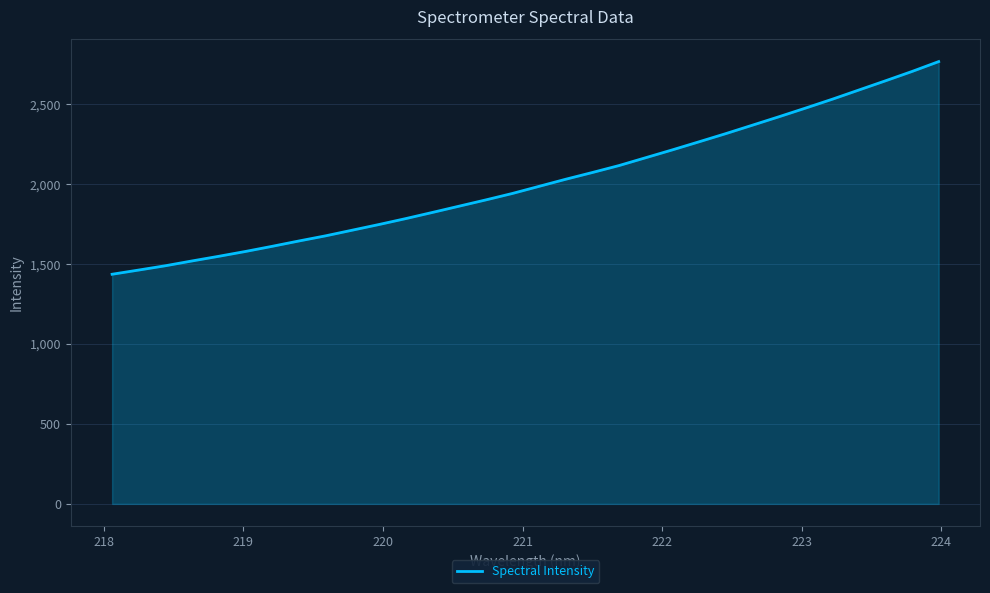

What is the smallest value displayed?

1435.8